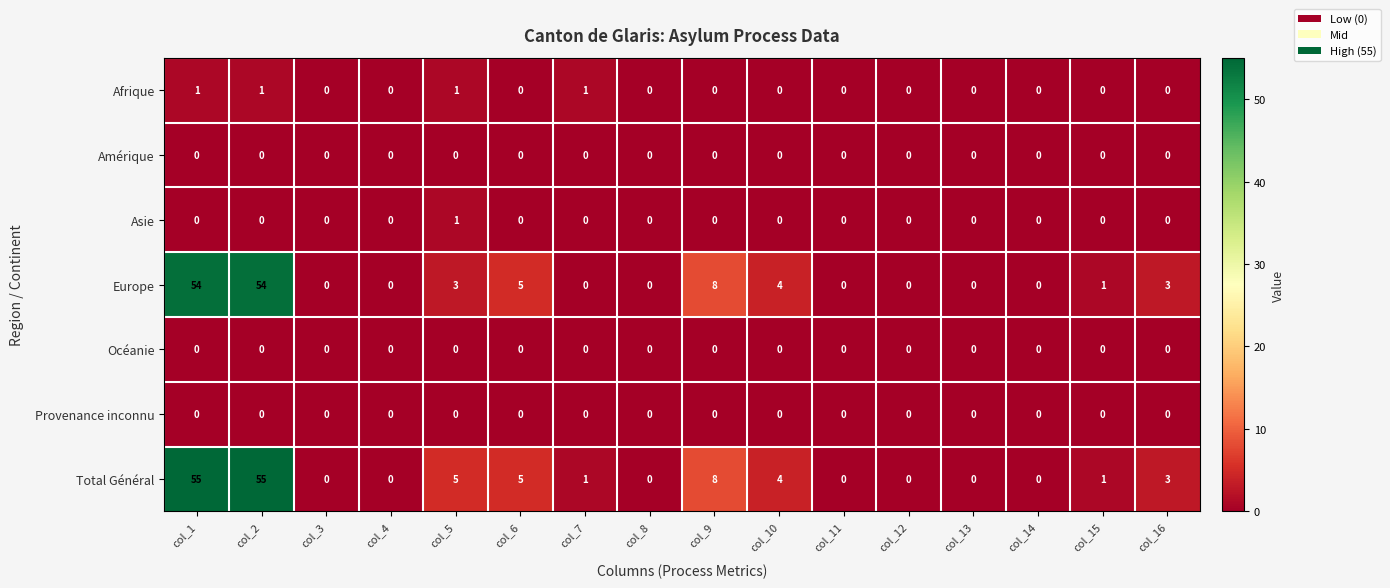

At how many categories does at least one series exceed 27?

2